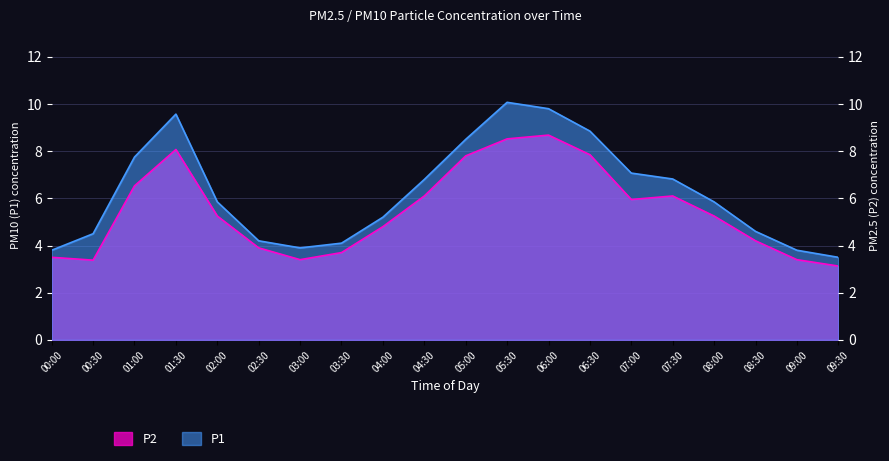

Reading left to right, transcribe all the data shown in this chart.

P1: 3.8	4.5	7.8	9.6	5.8	4.2	3.9	4.1	5.2	6.8	8.5	10.1	9.8	8.8	7.1	6.8	5.8	4.6	3.8	3.5
P2: 3.5	3.4	6.5	8.1	5.2	3.9	3.4	3.7	4.8	6.1	7.8	8.5	8.7	7.8	6.0	6.1	5.2	4.2	3.4	3.1